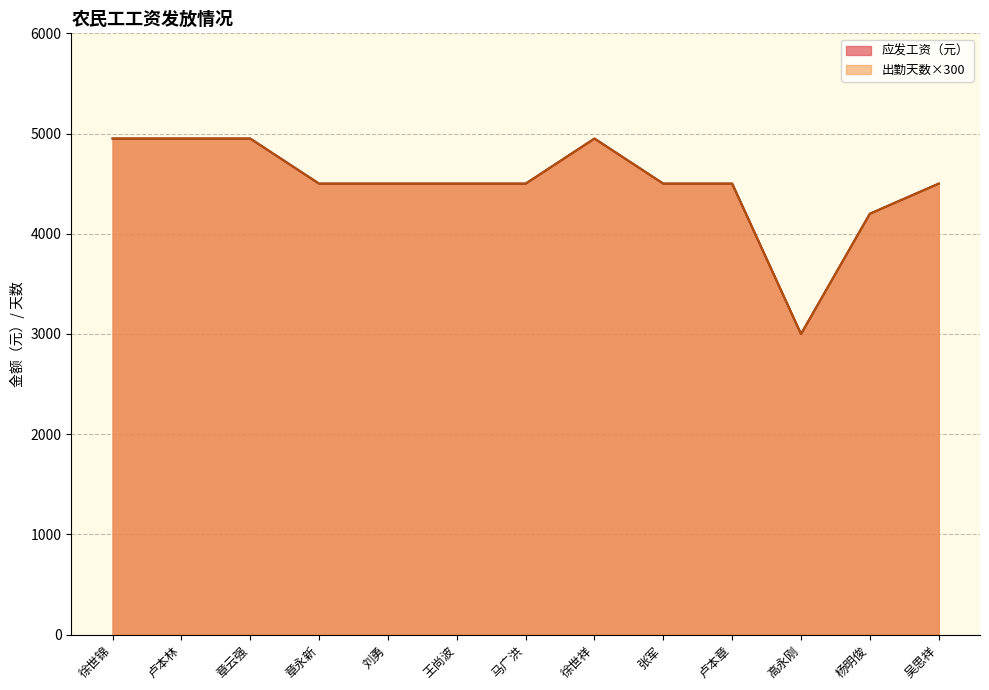

What is the value of the 应发工资（元） point at the 6th from the left?

4500